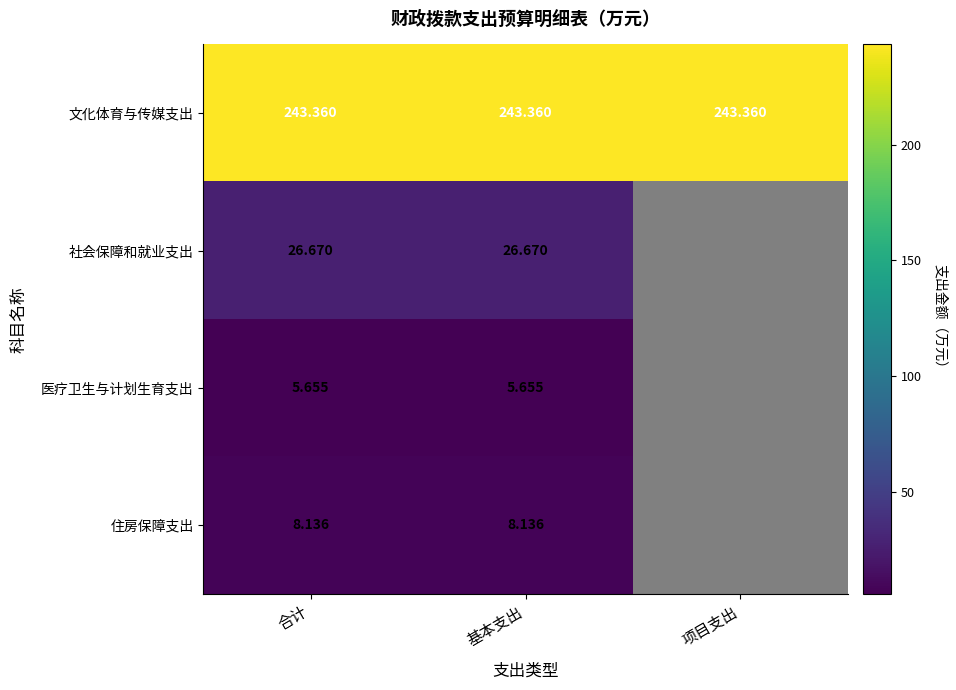

True or false: 社会保障和就业支出 has a value of 26.7 at 基本支出.

True